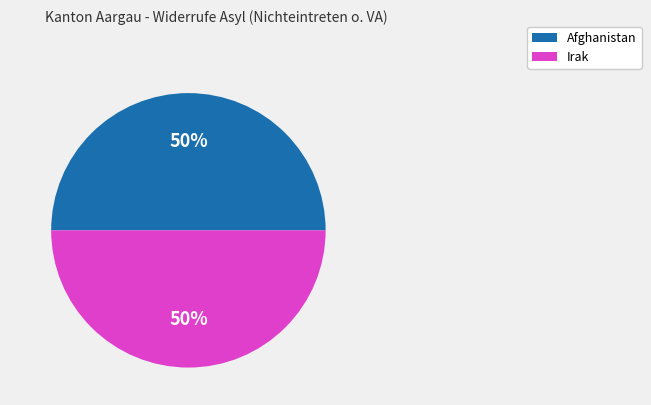

Is the sum of Irak and Afghanistan greater than half?

Yes